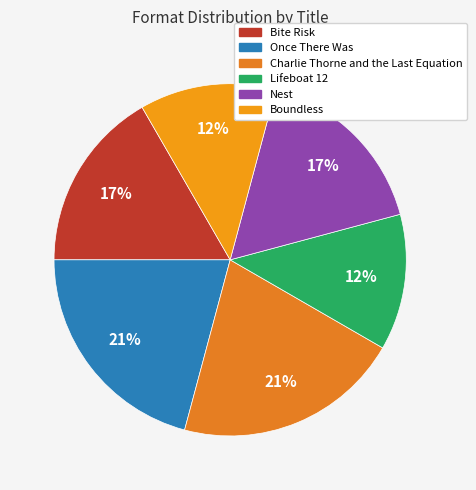

Count the number of slices in the pie.

6